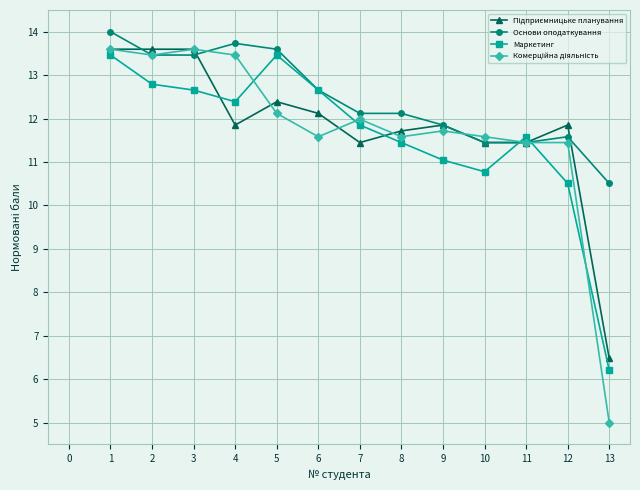

What is the minimum value shown in the chart?

5.0